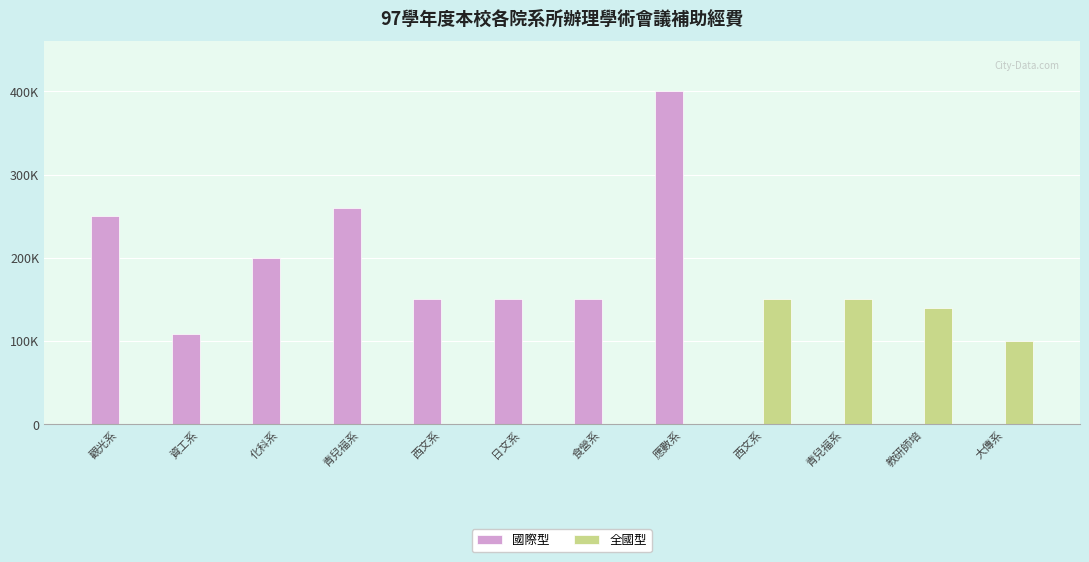

What are all the series names shown in the legend?

國際型, 全國型